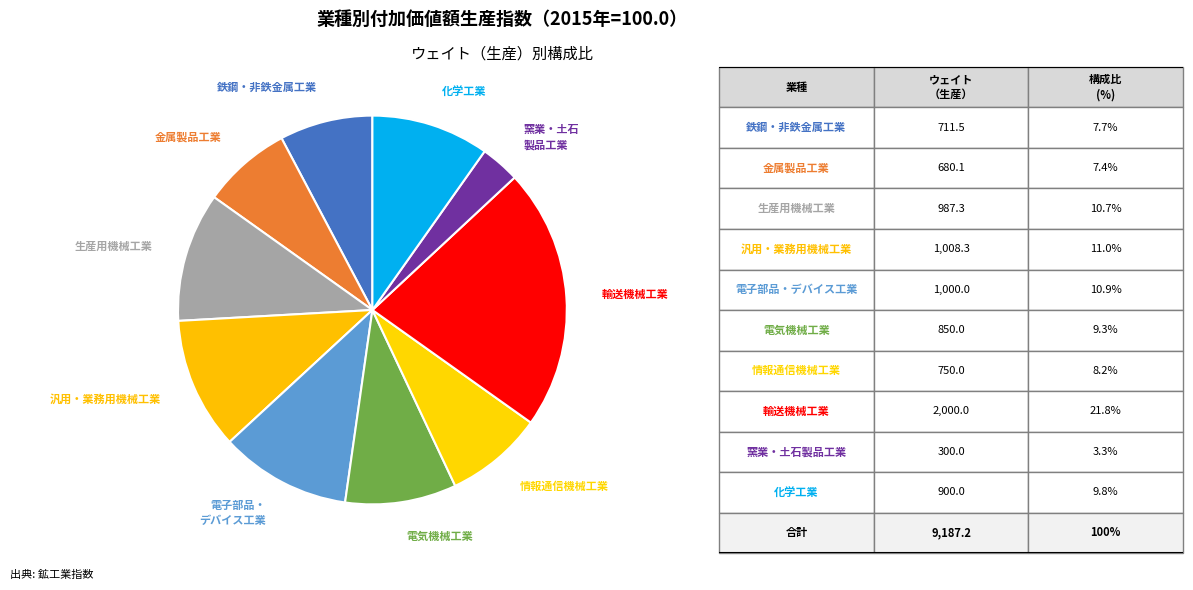

How many slices are in this pie chart?

10